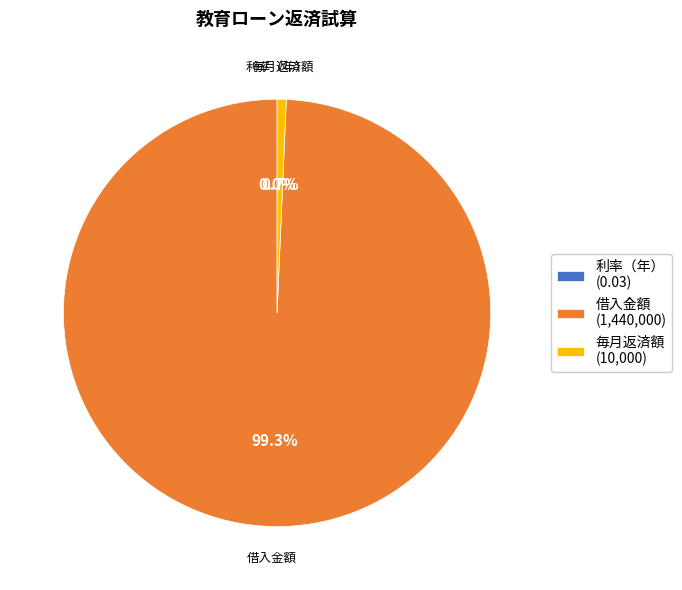

Between 毎月返済額 (10,000) and 借入金額 (1,440,000), which is larger?

借入金額 (1,440,000)